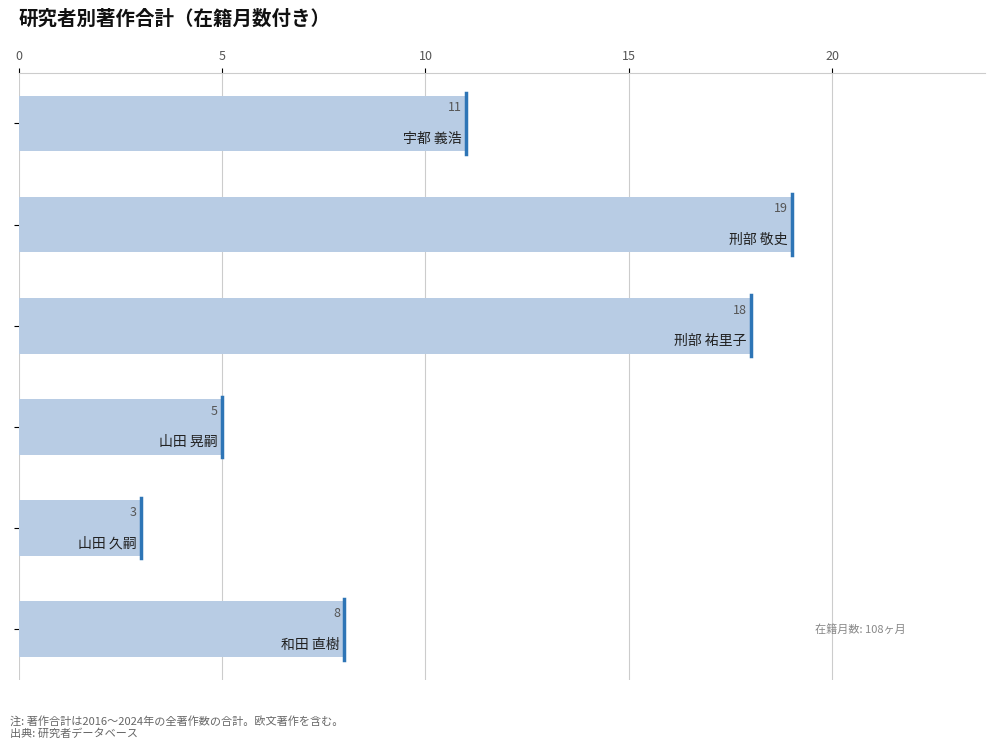

Are the bars horizontal?

Yes